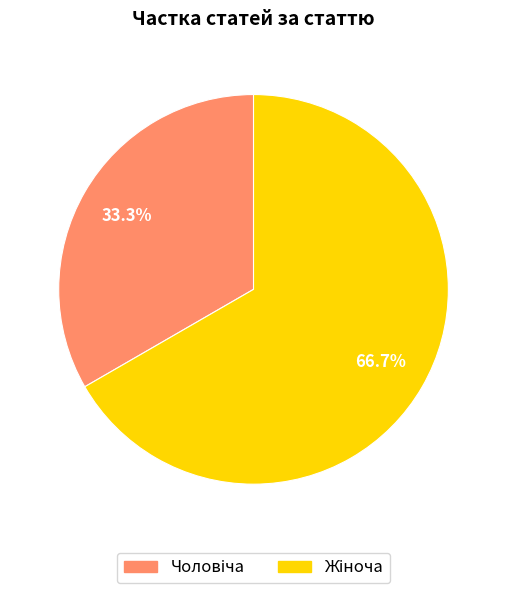

Does any single category account for the majority?

Yes